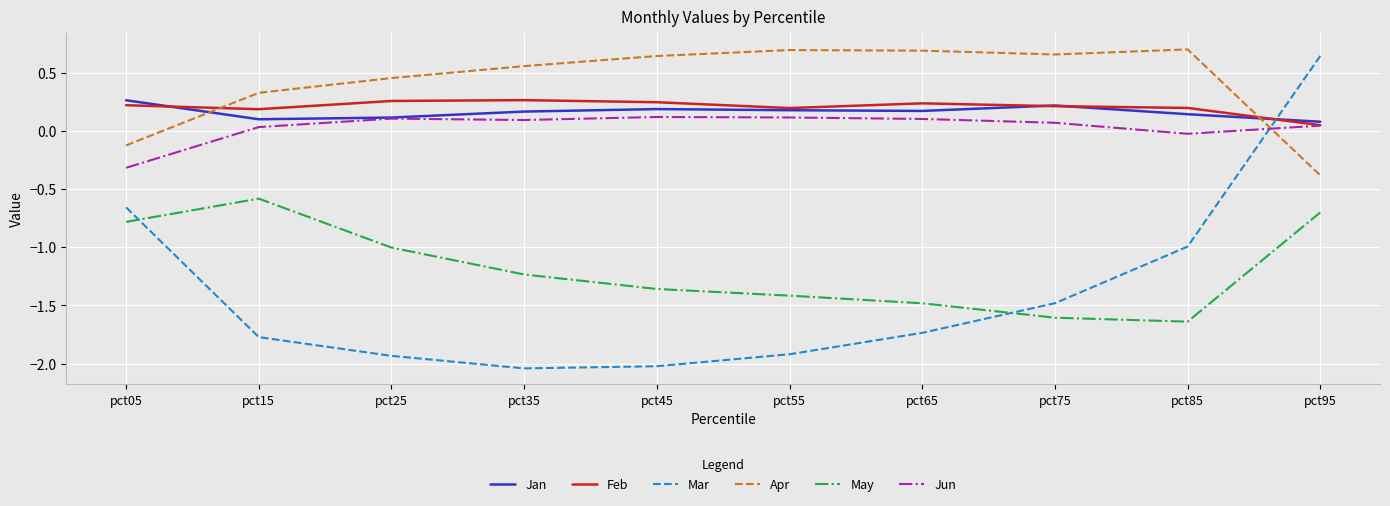

How many series are shown in this chart?

6